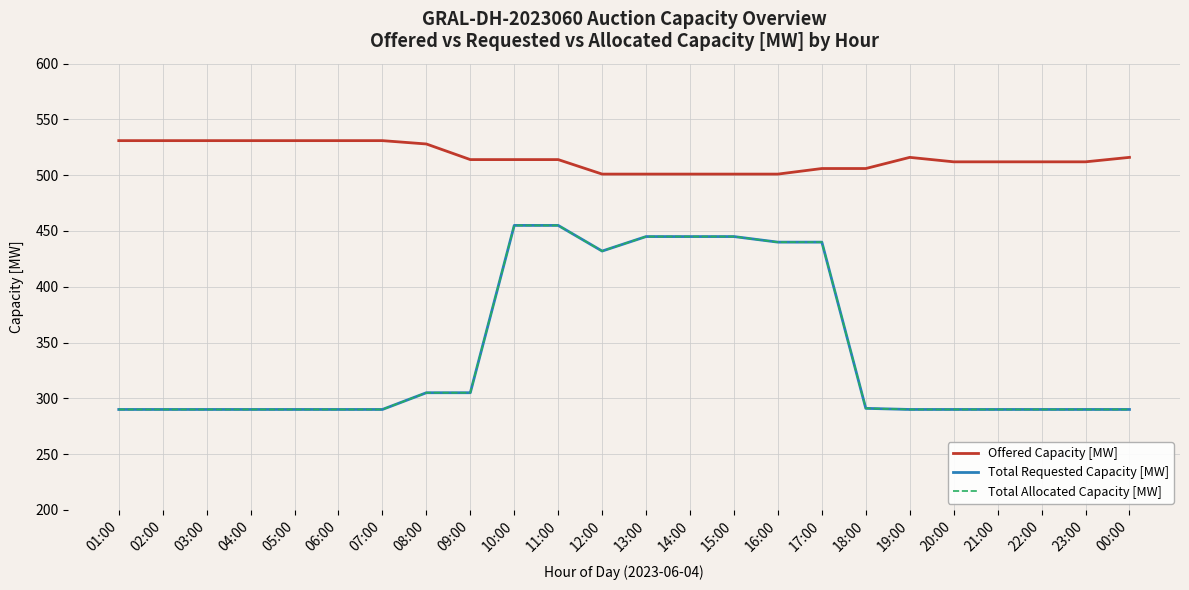

What is the label of the 21st point from the right?

04:00